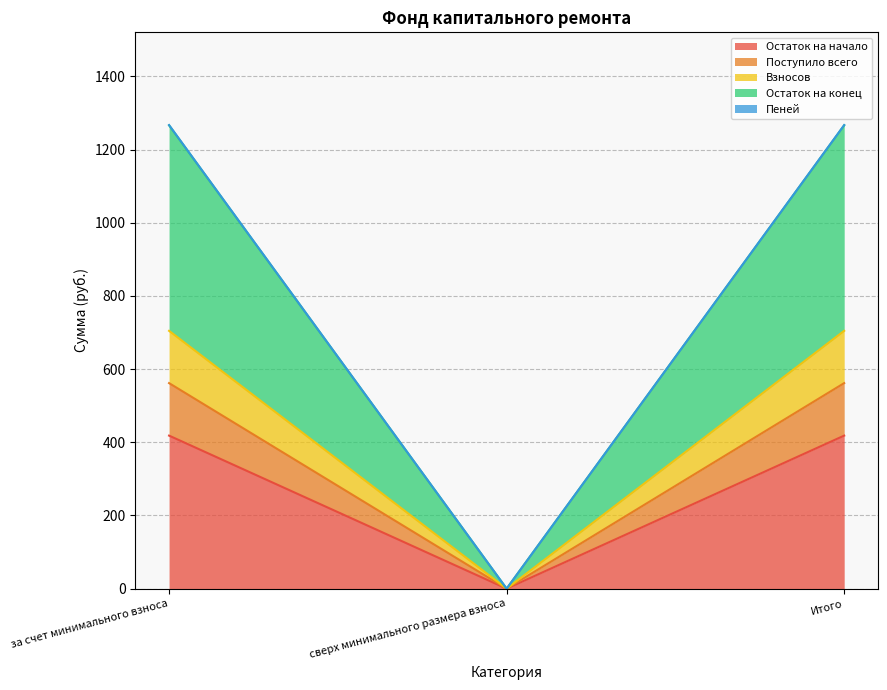

What is the total value across all series at за счет минимального взноса?

1267.0